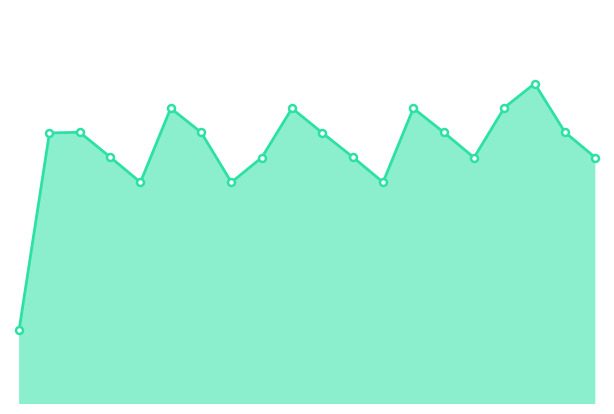

Where is the first local minimum?

4